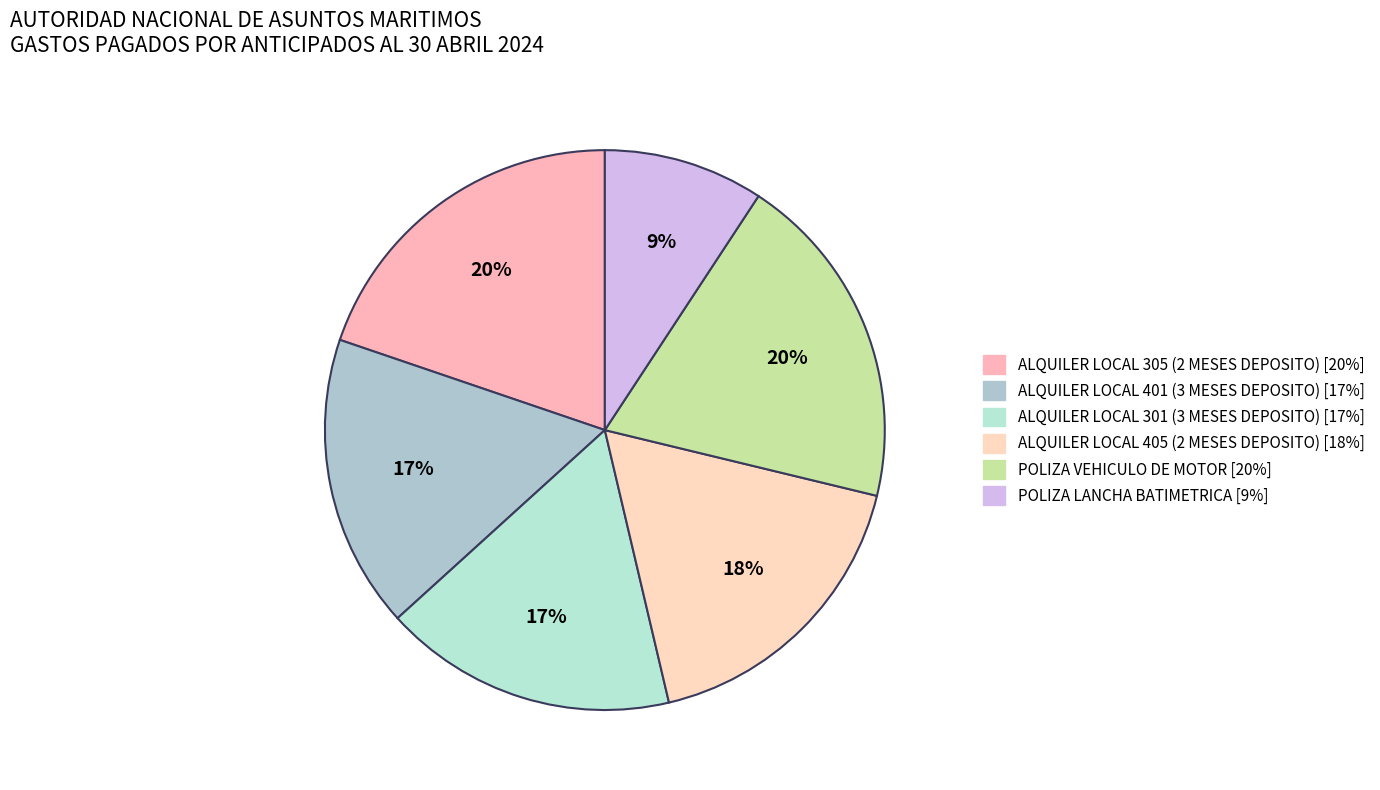

The ALQUILER LOCAL 305 (2 MESES DEPOSITO) slice represents 20% of the pie. True or false?

True